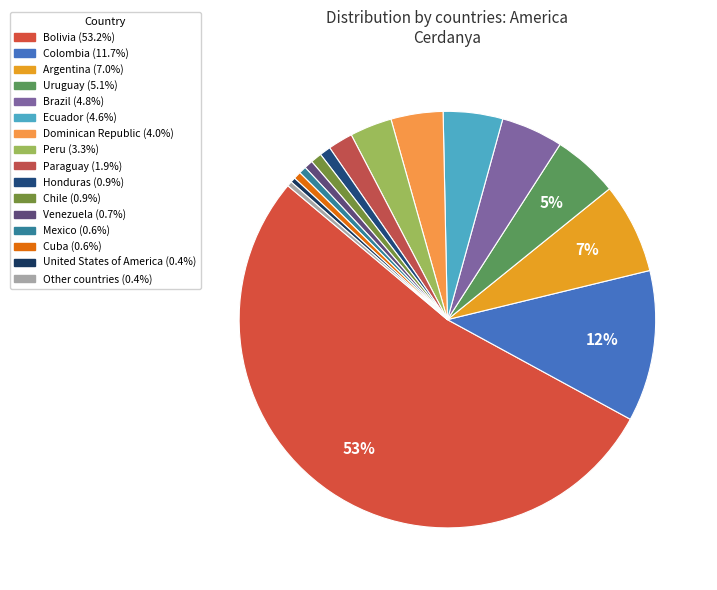

What is the total percentage of Paraguay and Bolivia?

55.1%